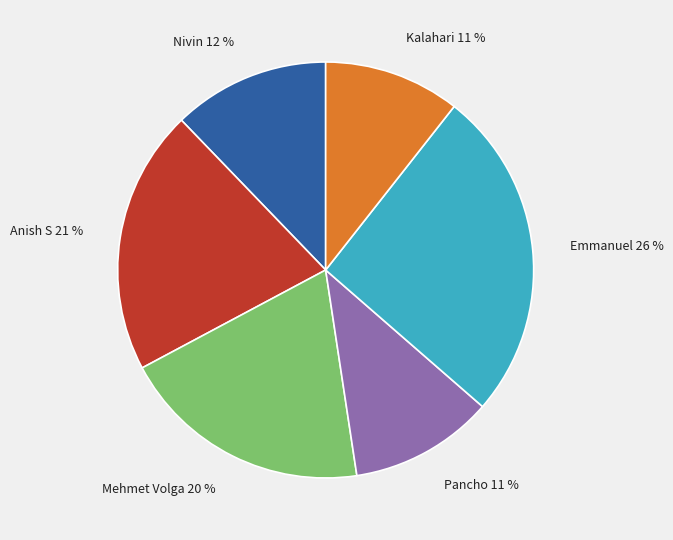

What is the largest slice in the pie chart?

Emmanuel